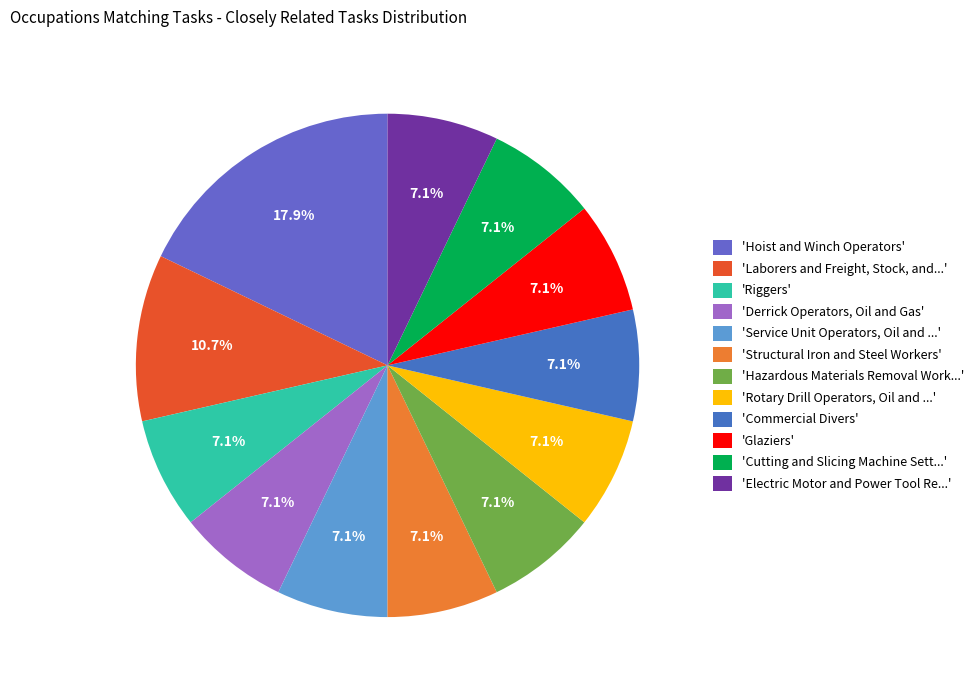

How many segments does this pie chart have?

12